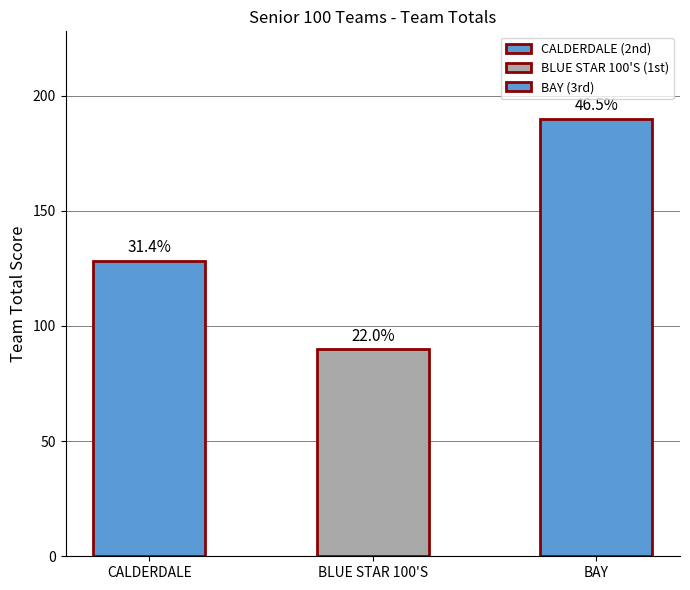

What is the sum of all values?

408.1